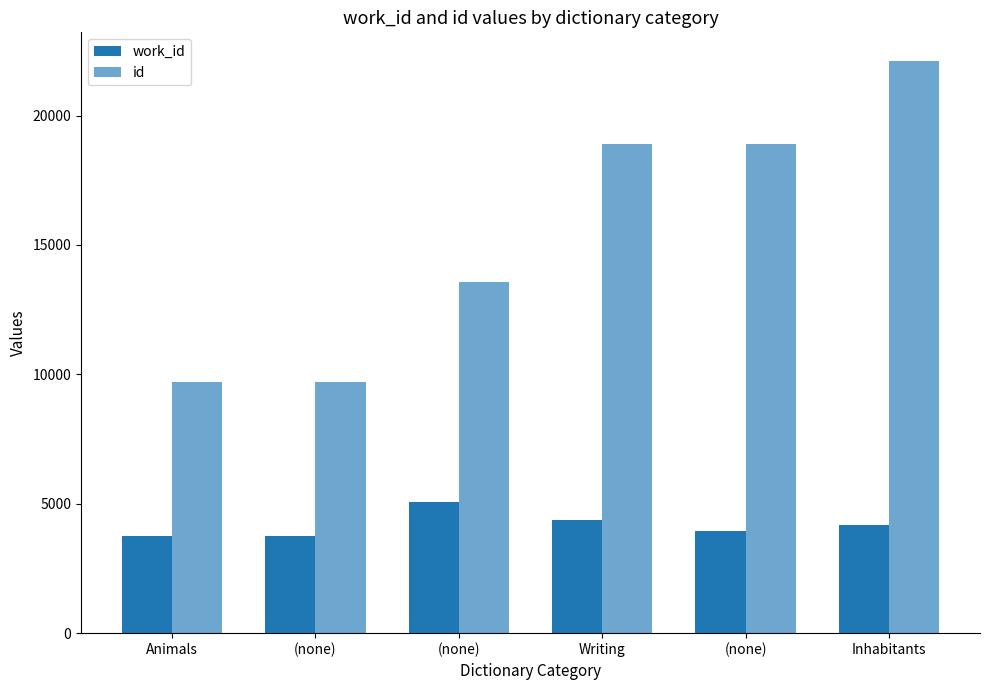

Does the chart contain stacked bars?

No